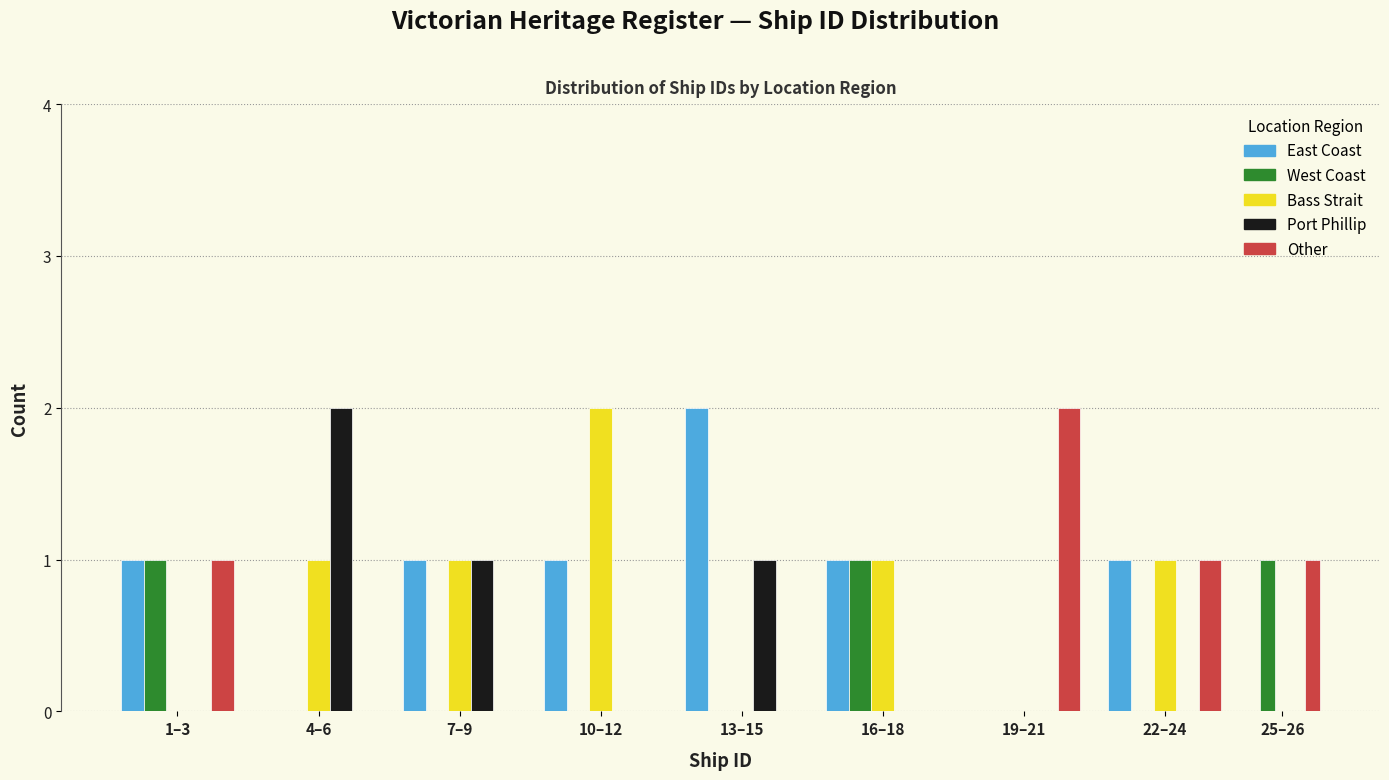

Between 1–3 and 4–6, which series saw the biggest shift?

Port Phillip